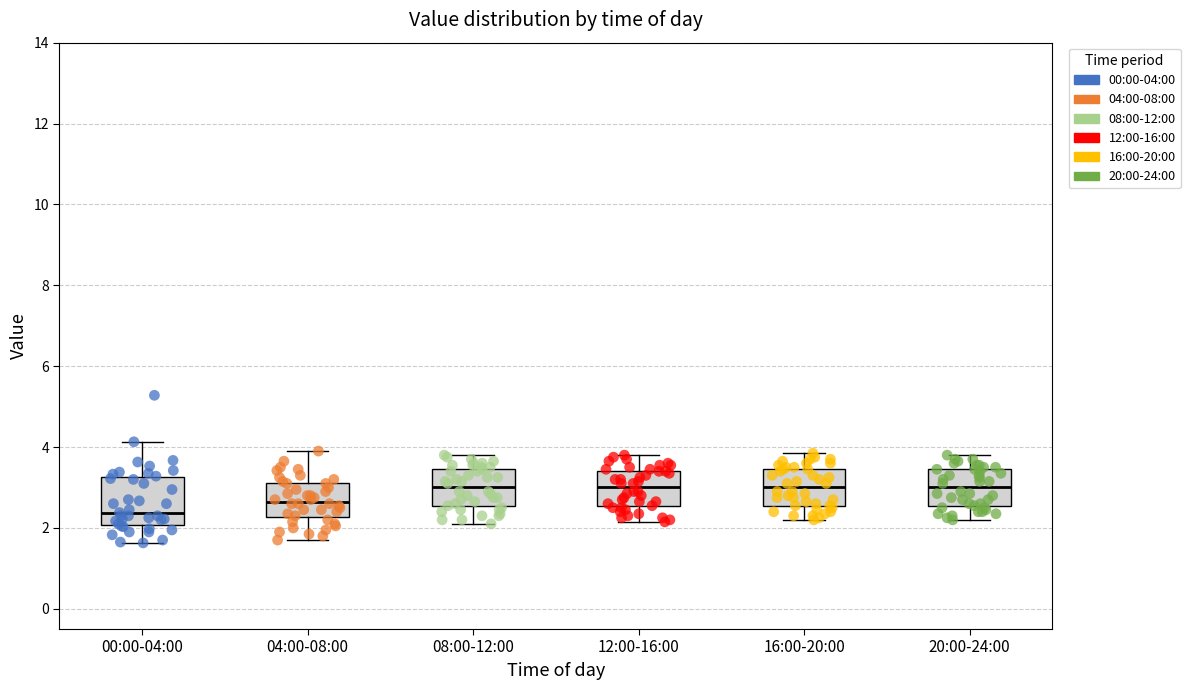

Reading left to right, transcribe this box plot: for each box, give where its median line is, the range the box spans, and where its two whiskers end, as read against the y-axis. The values are not printed on the chart, so give them approximately, as read against the axis.

00:00-04:00: median 2.4, box 2.0 to 3.2, whiskers 1.6 to 4.2
04:00-08:00: median 2.6, box 2.2 to 3.2, whiskers 1.8 to 4.0
08:00-12:00: median 3.0, box 2.6 to 3.4, whiskers 2.2 to 3.8
12:00-16:00: median 3.0, box 2.6 to 3.4, whiskers 2.2 to 3.8
16:00-20:00: median 3.0, box 2.6 to 3.4, whiskers 2.2 to 3.8
20:00-24:00: median 3.0, box 2.6 to 3.4, whiskers 2.2 to 3.8